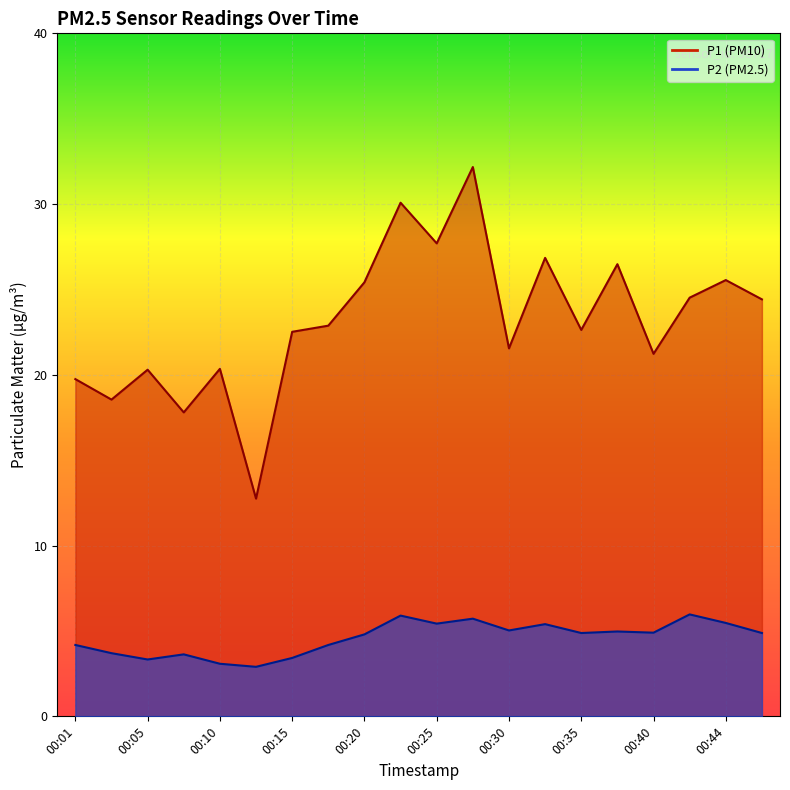

What is the highest value of the P1 series?

32.2